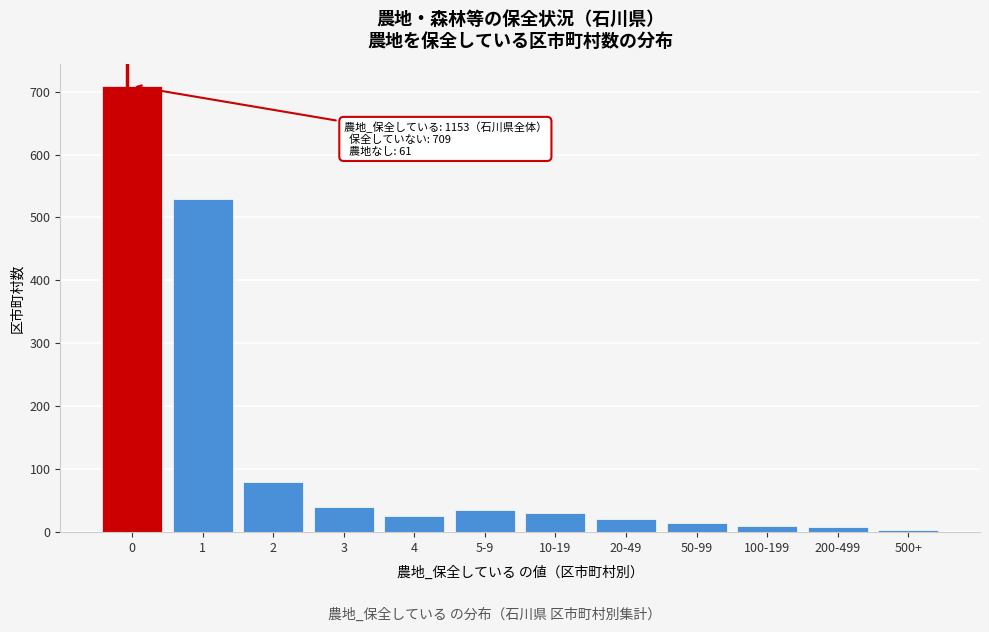

What is the label of the 5th bar from the right?

20-49